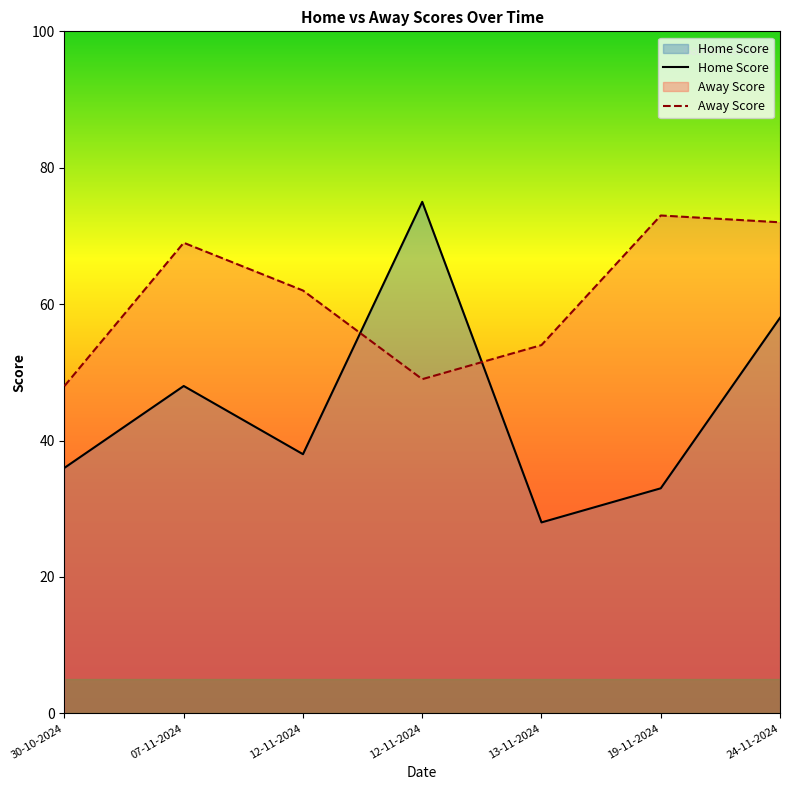

How many interior local peaks does the Home Score series have?

2